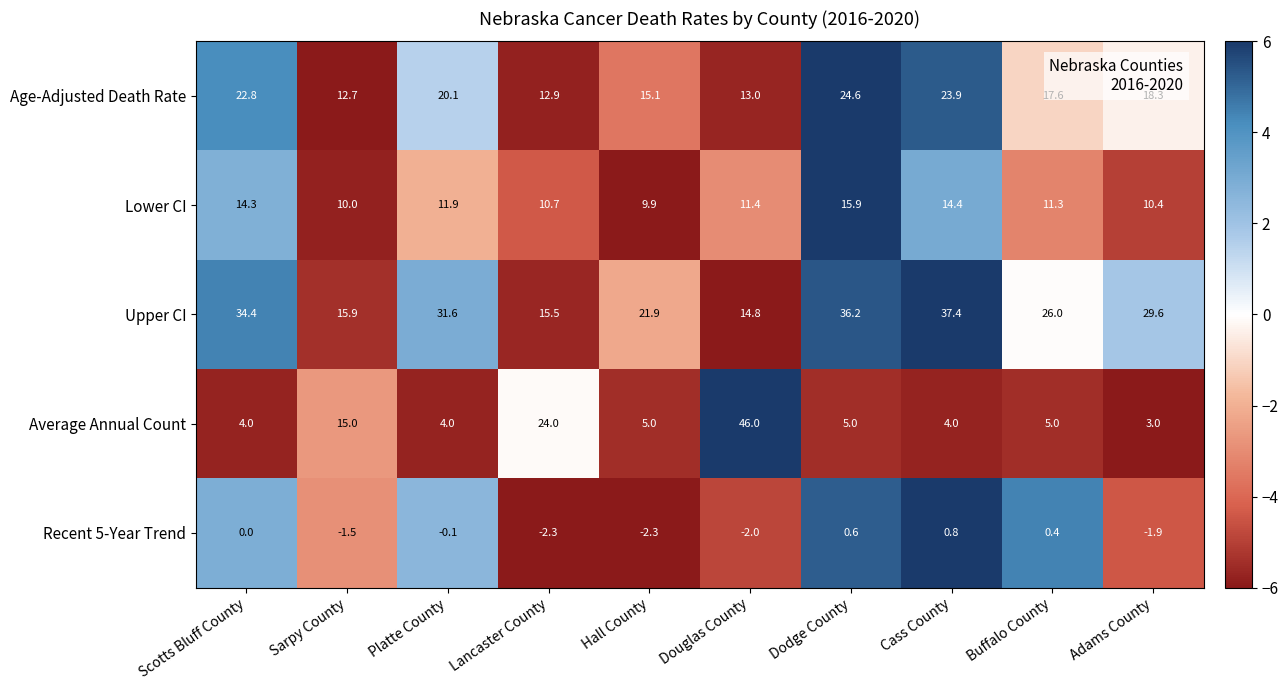

What is the smallest value displayed?

-2.3